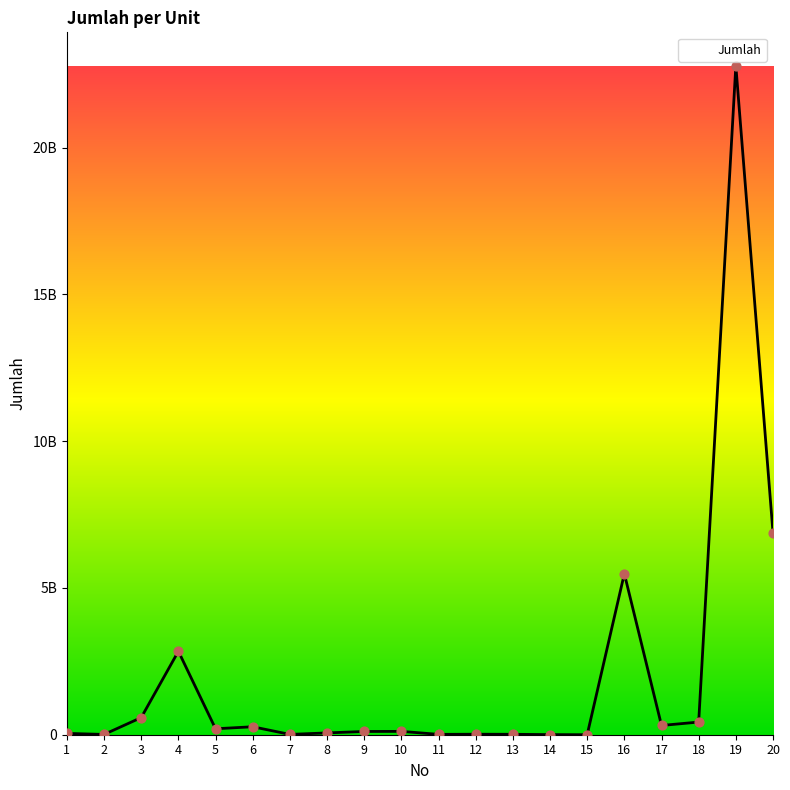

Between 17 and 15, which is larger?

17